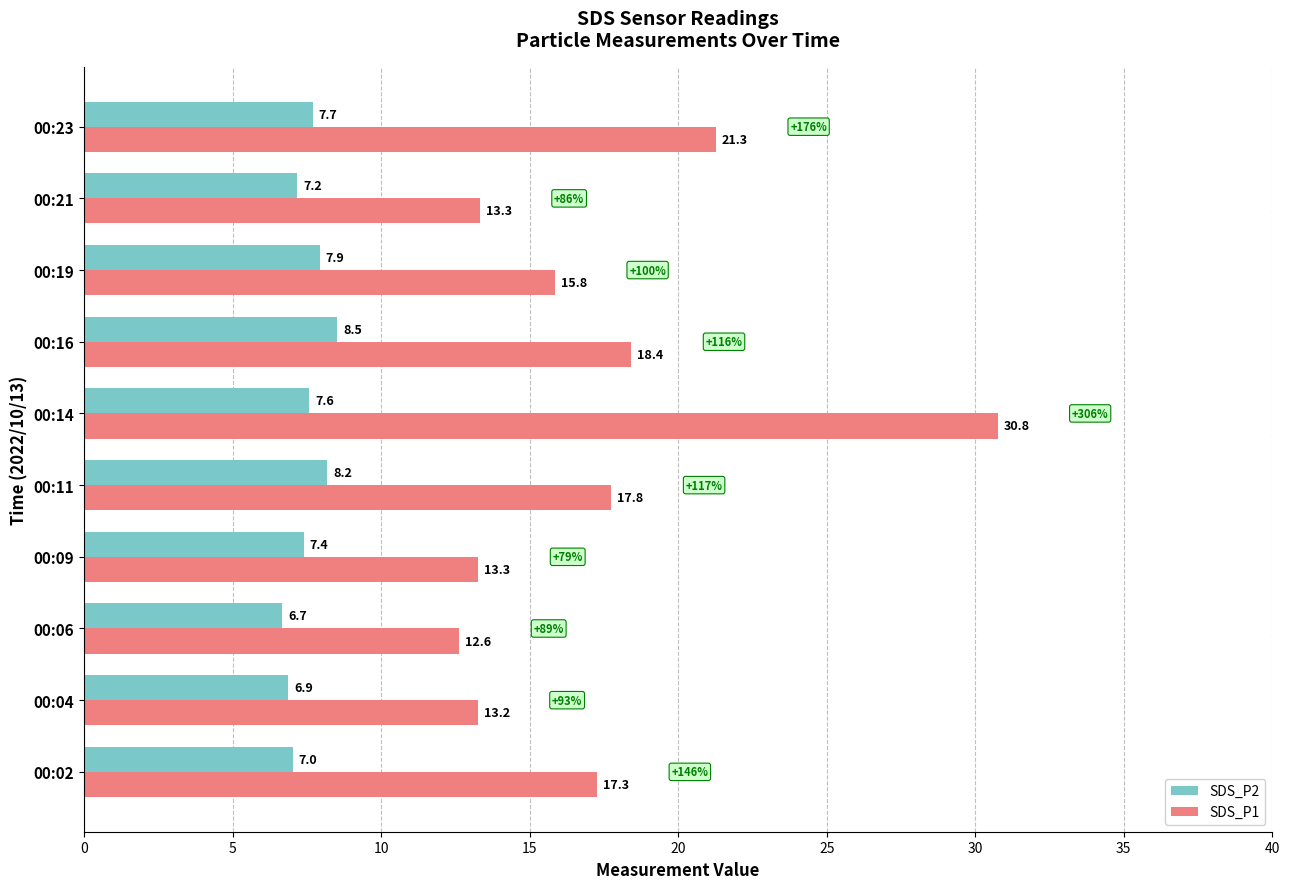

Which category has the lowest value in the SDS_P1 series?

00:06